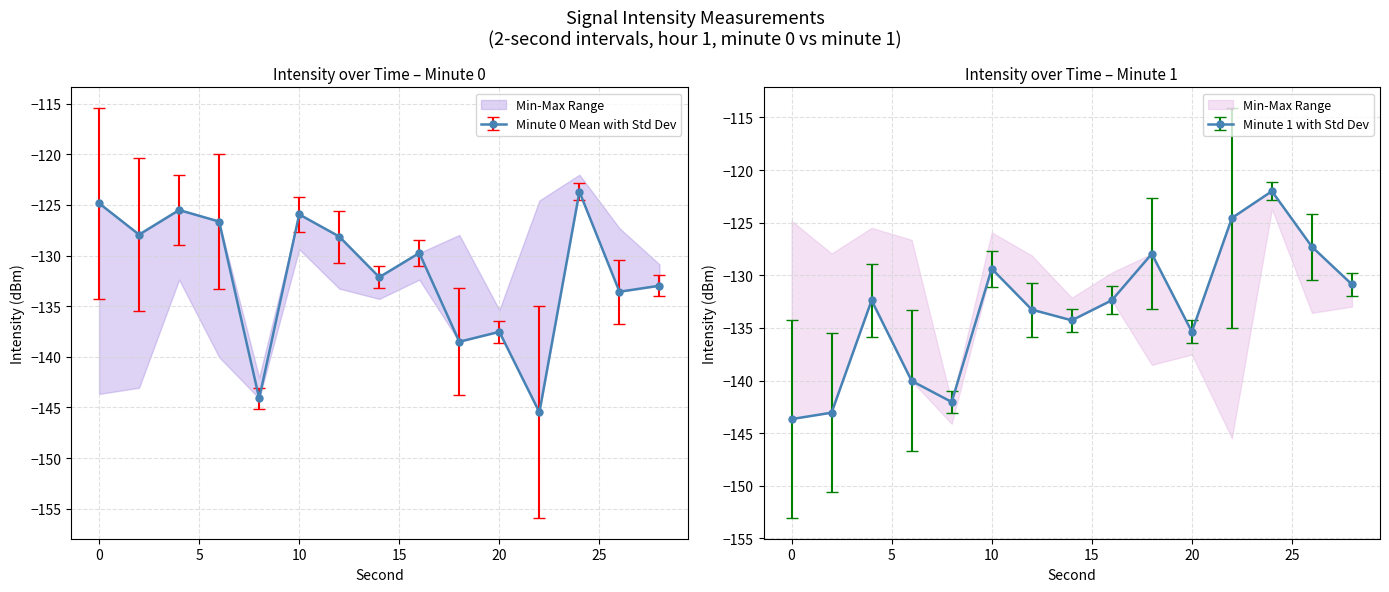

How many interior local valleys does the intensity_mean series have?

5